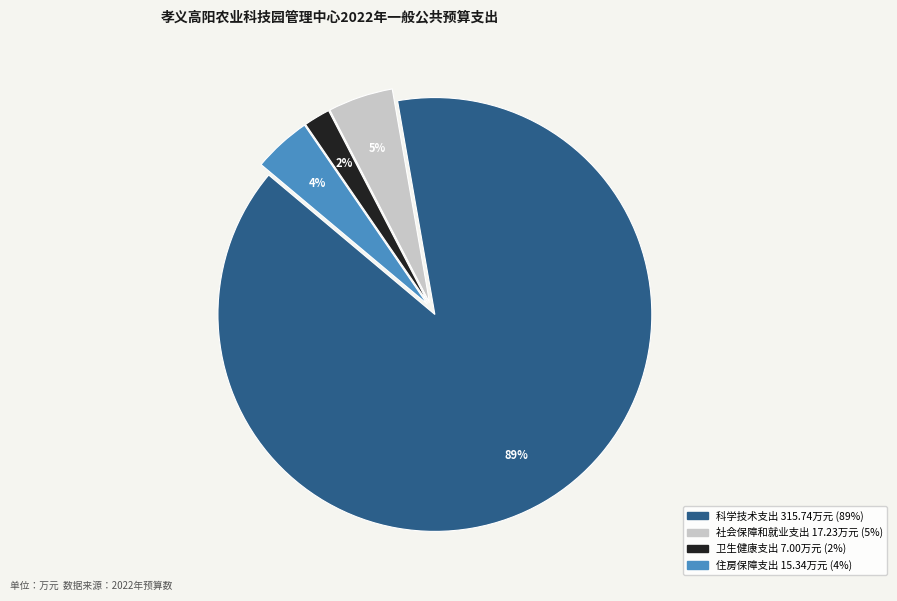

What percentage is the 科学技术支出 slice, to the nearest percent?

89%